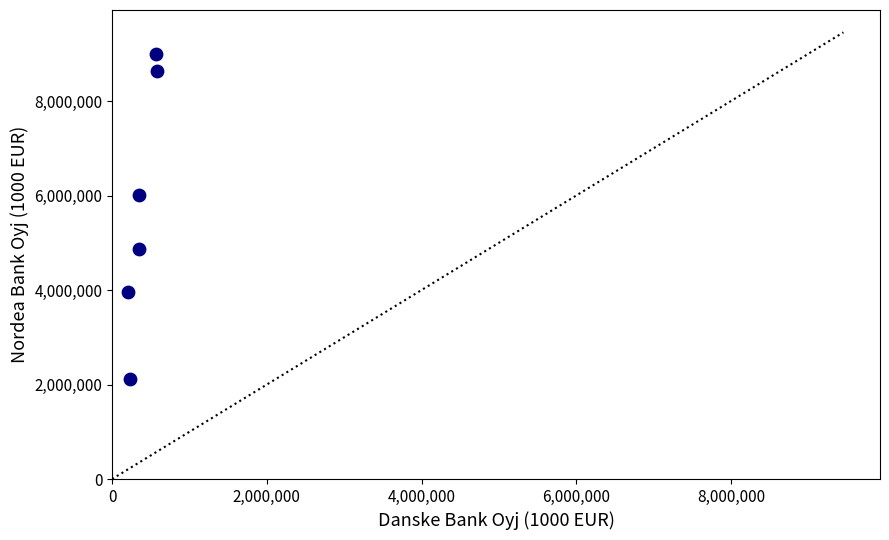

What is the average Y value?

5763705.2